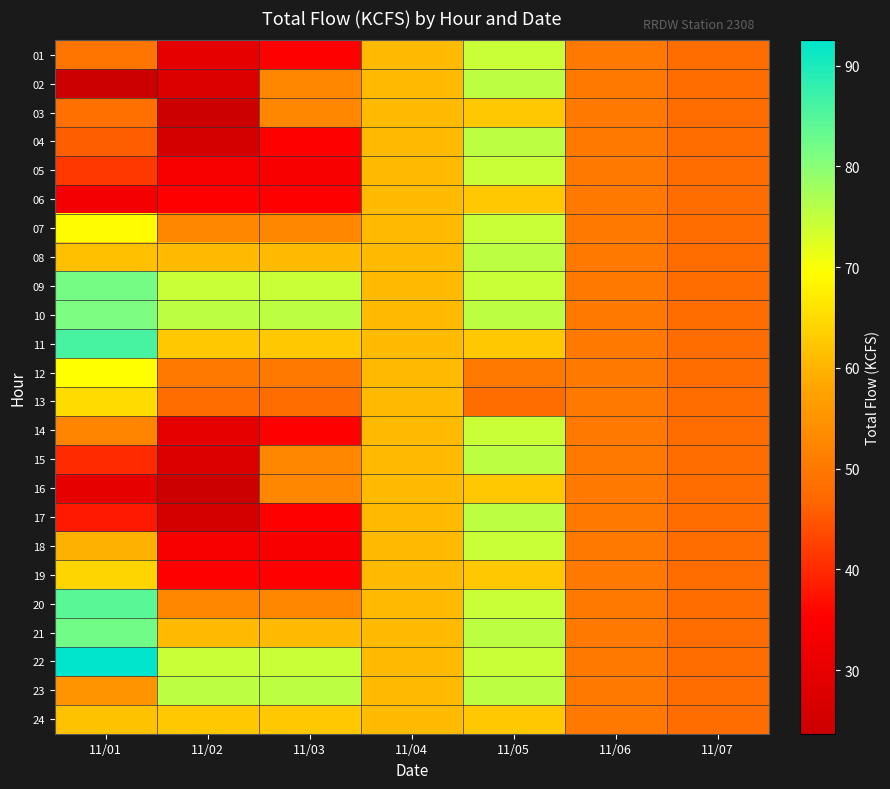

Reading left to right, extract all data points from this chart.

01: 11/01=49.3	11/02=30.0	11/03=35.2	11/04=61.0	11/05=74.3	11/06=50.0	11/07=48.1
02: 11/01=23.7	11/02=27.7	11/03=52.7	11/04=61.0	11/05=75.4	11/06=50.0	11/07=48.1
03: 11/01=48.6	11/02=24.1	11/03=52.7	11/04=61.0	11/05=62.5	11/06=50.0	11/07=48.1
04: 11/01=45.9	11/02=25.7	11/03=35.2	11/04=61.0	11/05=75.4	11/06=50.0	11/07=48.1
05: 11/01=41.5	11/02=34.1	11/03=34.1	11/04=61.0	11/05=74.3	11/06=50.0	11/07=48.1
06: 11/01=33.0	11/02=35.2	11/03=35.2	11/04=61.0	11/05=62.5	11/06=50.0	11/07=48.1
07: 11/01=69.2	11/02=52.7	11/03=52.7	11/04=61.0	11/05=74.3	11/06=50.0	11/07=48.1
08: 11/01=61.5	11/02=61.0	11/03=61.0	11/04=61.0	11/05=75.4	11/06=50.0	11/07=48.1
09: 11/01=82.0	11/02=74.3	11/03=74.3	11/04=61.0	11/05=74.3	11/06=50.0	11/07=48.1
10: 11/01=81.0	11/02=75.4	11/03=75.4	11/04=61.0	11/05=75.4	11/06=50.0	11/07=48.1
11: 11/01=86.0	11/02=62.5	11/03=62.5	11/04=61.0	11/05=62.5	11/06=50.0	11/07=48.1
12: 11/01=69.4	11/02=50.0	11/03=50.0	11/04=61.0	11/05=50.0	11/06=50.0	11/07=48.1
13: 11/01=65.0	11/02=48.1	11/03=48.1	11/04=61.0	11/05=48.1	11/06=50.0	11/07=48.1
14: 11/01=52.2	11/02=30.0	11/03=35.2	11/04=61.0	11/05=74.3	11/06=50.0	11/07=48.1
15: 11/01=39.9	11/02=27.7	11/03=52.7	11/04=61.0	11/05=75.4	11/06=50.0	11/07=48.1
16: 11/01=29.8	11/02=24.1	11/03=52.7	11/04=61.0	11/05=62.5	11/06=50.0	11/07=48.1
17: 11/01=38.2	11/02=25.7	11/03=35.2	11/04=61.0	11/05=75.4	11/06=50.0	11/07=48.1
18: 11/01=59.7	11/02=34.1	11/03=34.1	11/04=61.0	11/05=74.3	11/06=50.0	11/07=48.1
19: 11/01=64.2	11/02=35.2	11/03=35.2	11/04=61.0	11/05=62.5	11/06=50.0	11/07=48.1
20: 11/01=84.3	11/02=52.7	11/03=52.7	11/04=61.0	11/05=74.3	11/06=50.0	11/07=48.1
21: 11/01=82.1	11/02=61.0	11/03=61.0	11/04=61.0	11/05=75.4	11/06=50.0	11/07=48.1
22: 11/01=92.5	11/02=74.3	11/03=74.3	11/04=61.0	11/05=74.3	11/06=50.0	11/07=48.1
23: 11/01=54.7	11/02=75.4	11/03=75.4	11/04=61.0	11/05=75.4	11/06=50.0	11/07=48.1
24: 11/01=61.8	11/02=62.5	11/03=62.5	11/04=61.0	11/05=62.5	11/06=50.0	11/07=48.1